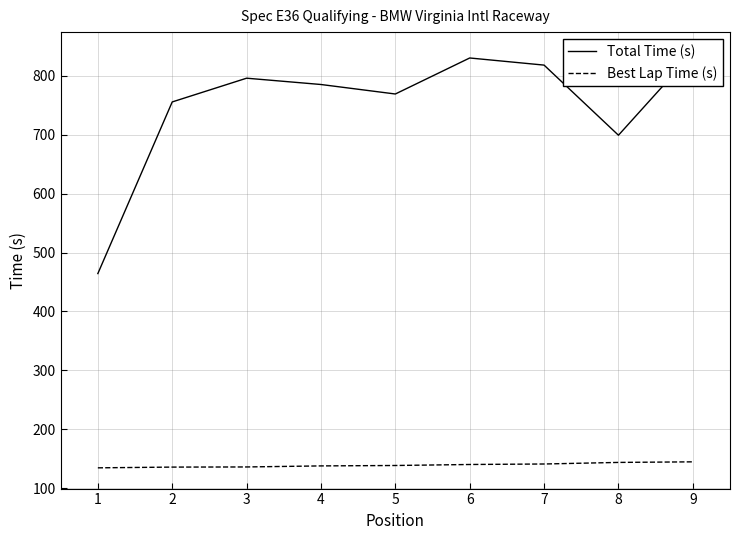

What is the difference between the Total Time (s) values at 6 and 8?

131.0